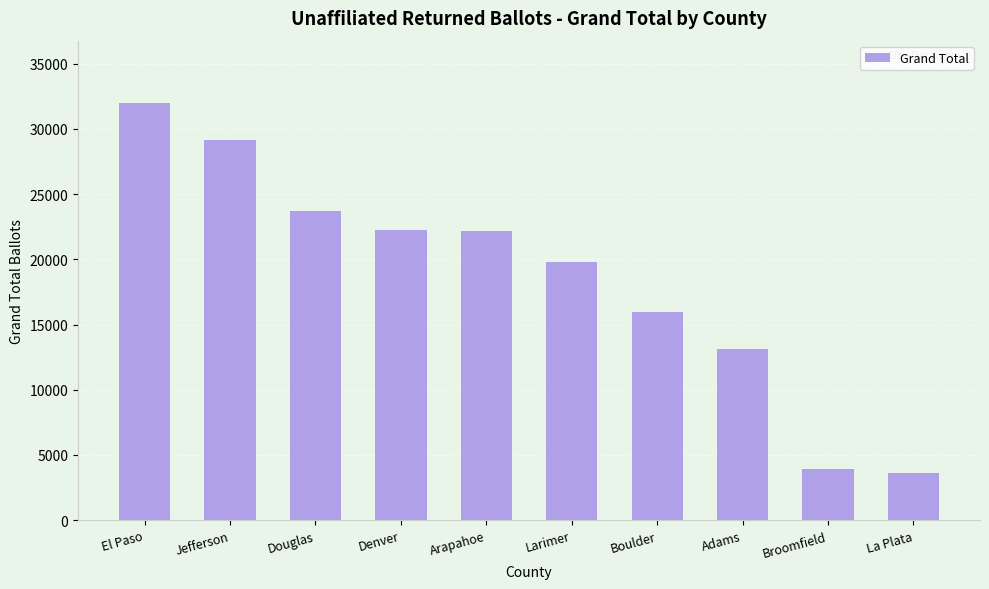

What is the approximate value at Denver, to the nearest 100?

22200